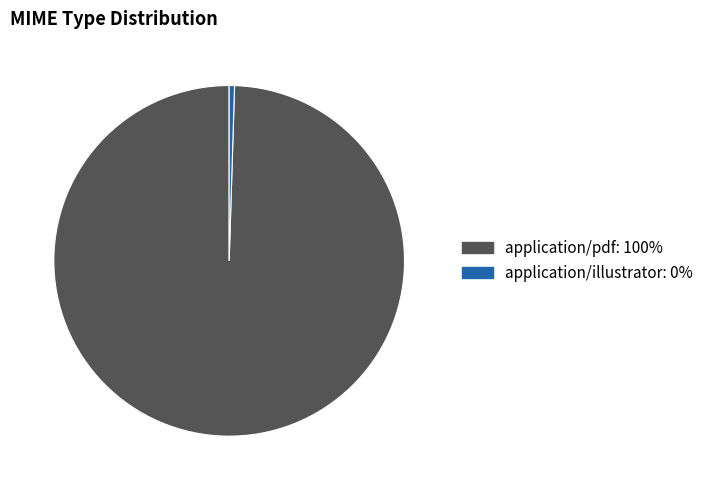

Rank the categories by value from lowest to highest.

application/illustrator, application/pdf